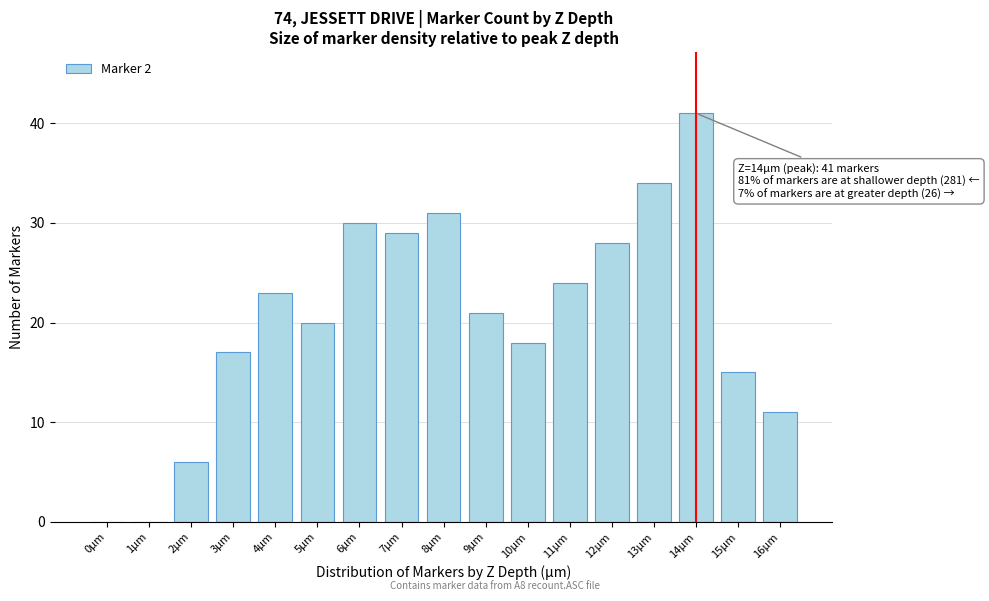

Reading left to right, transcribe all the data shown in this chart.

0µm=0	1µm=0	2µm=6	3µm=17	4µm=23	5µm=20	6µm=30	7µm=29	8µm=31	9µm=21	10µm=18	11µm=24	12µm=28	13µm=34	14µm=41	15µm=15	16µm=11